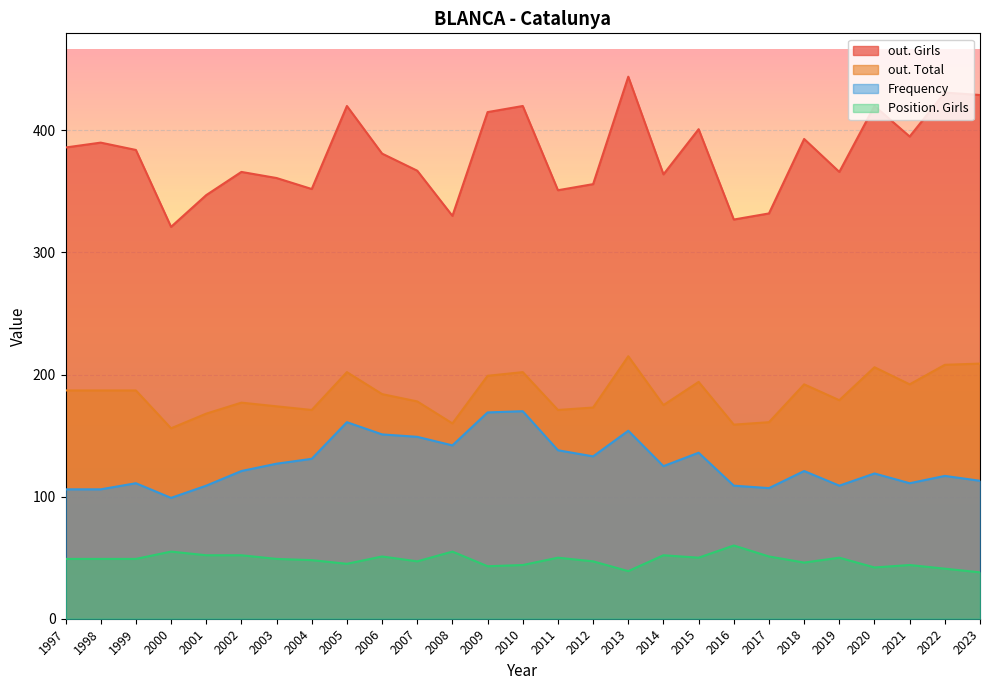

What is the spread (max minus min) of values at 2010?

376